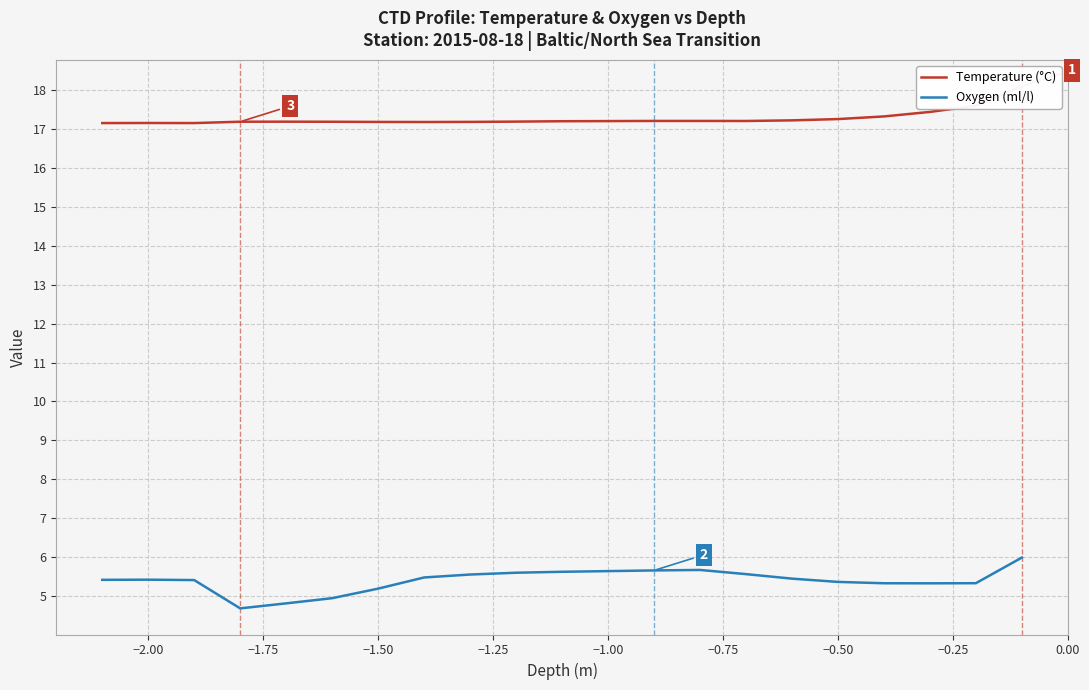

How many values in the Oxygen (ml/l) series are below 5?

3